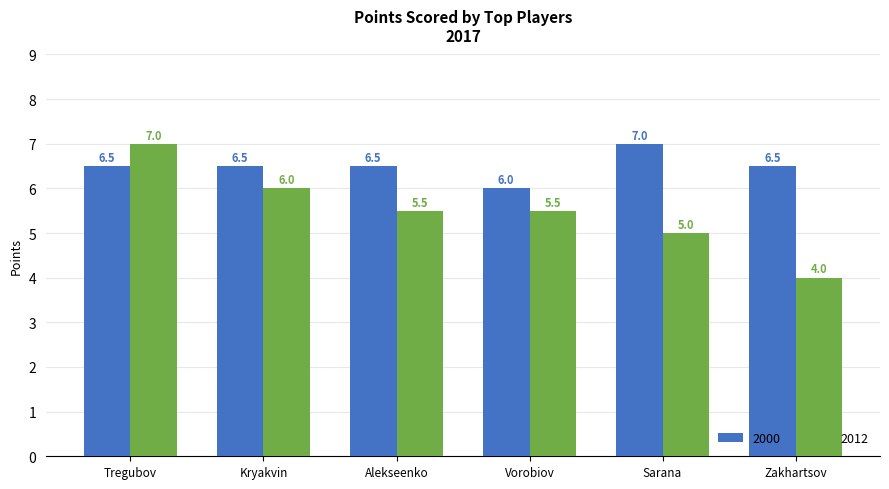

Does the chart contain stacked bars?

No